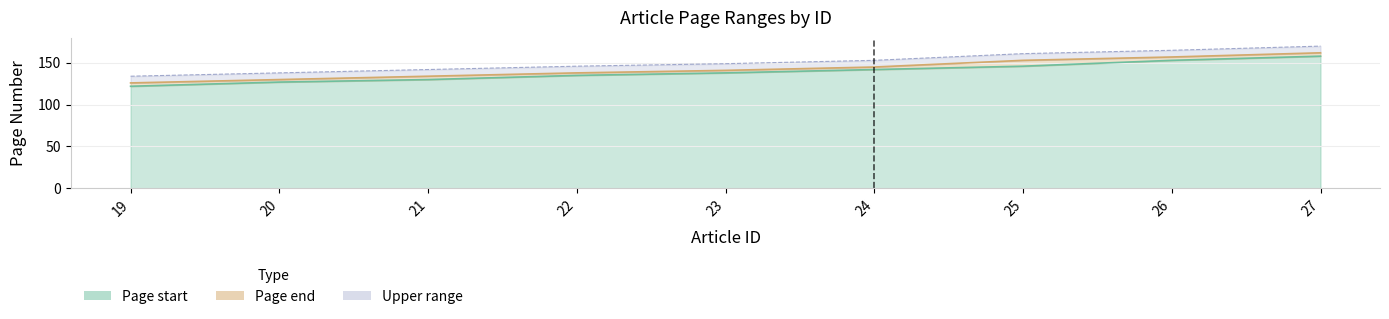

True or false: Page start and Page end cross at least once.

False